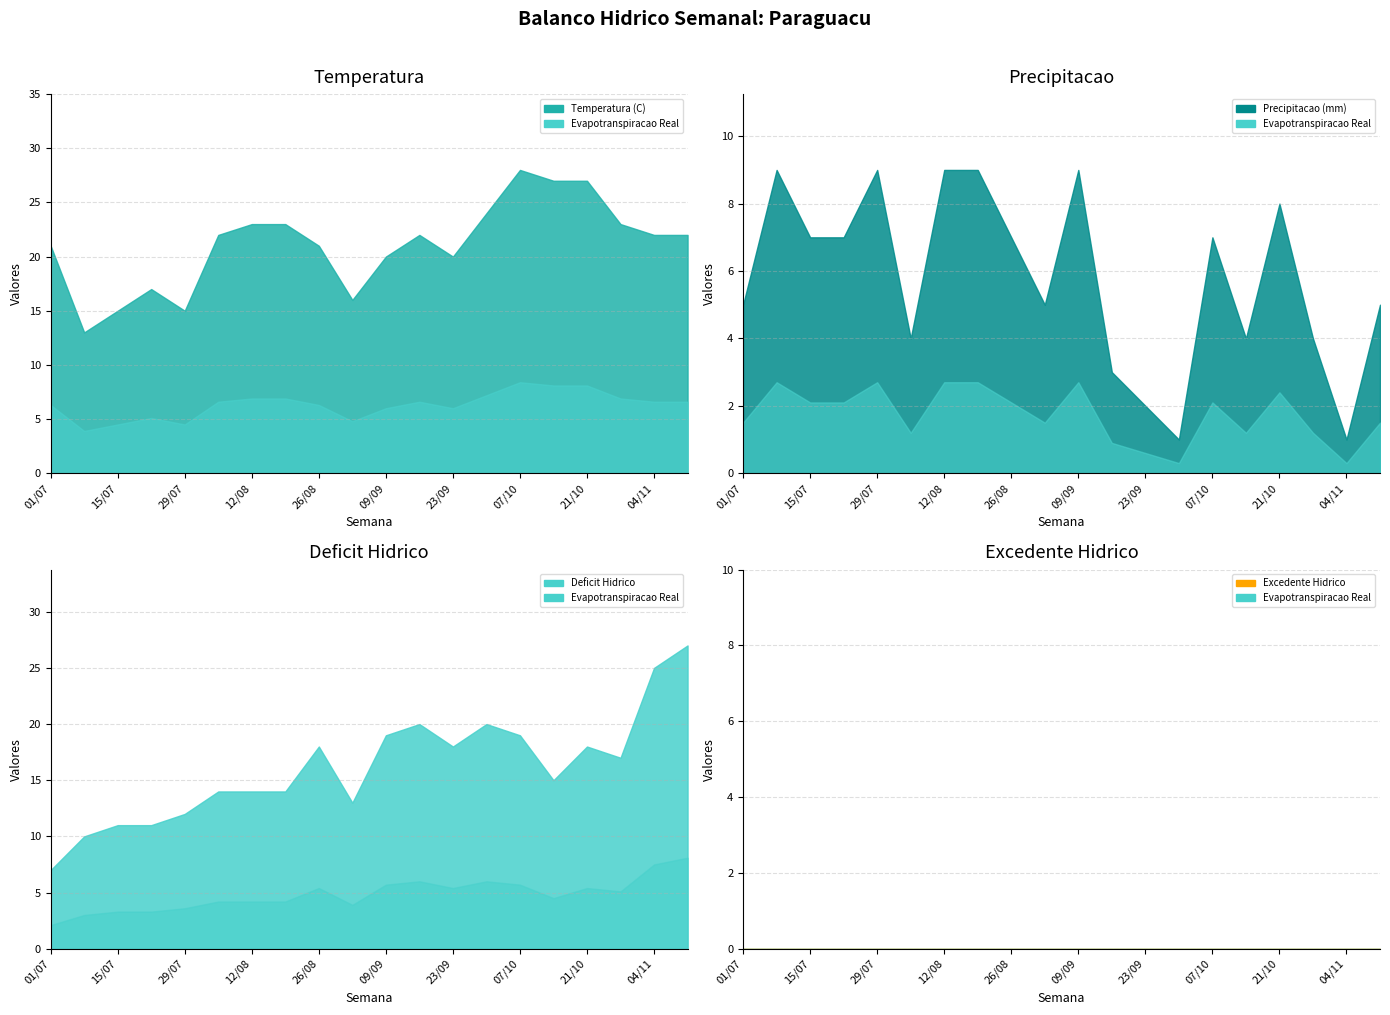

What is the difference between the highest and lowest values at 29/07?

15